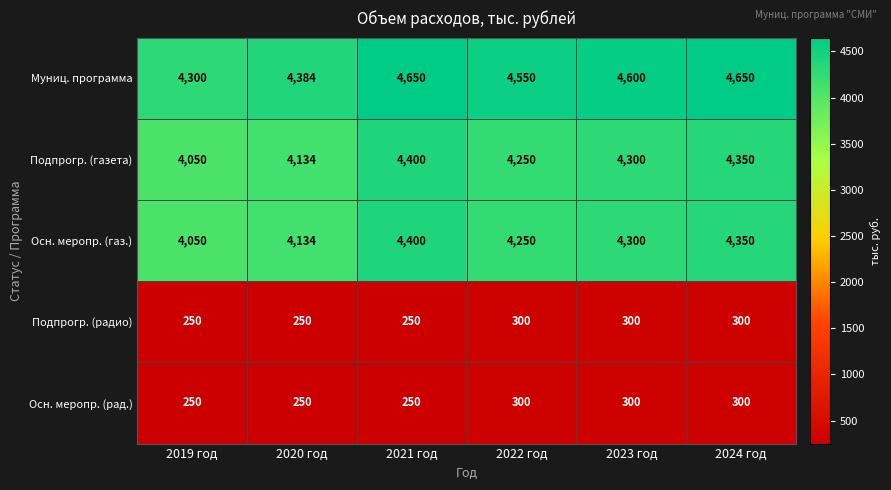

What value does the Муниц. программа series have at 2024 год, to the nearest 50?

4650